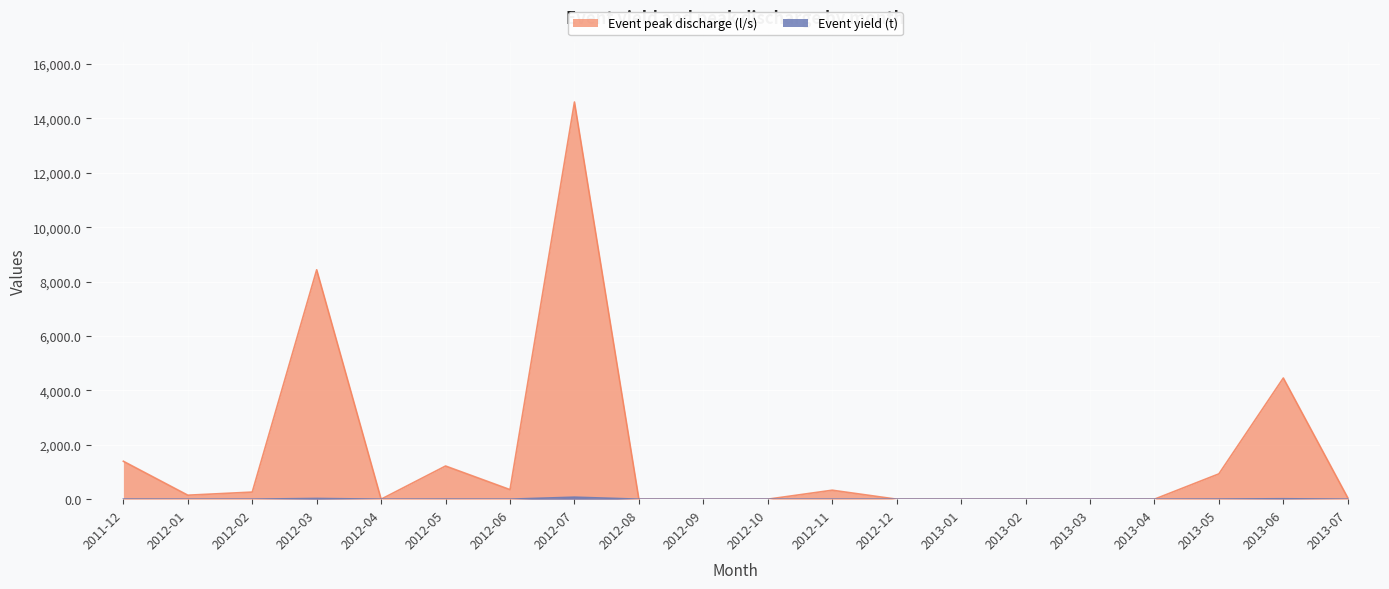

In Event yield (t), how many points are lower than both neighbors (excluding endpoints)?

3